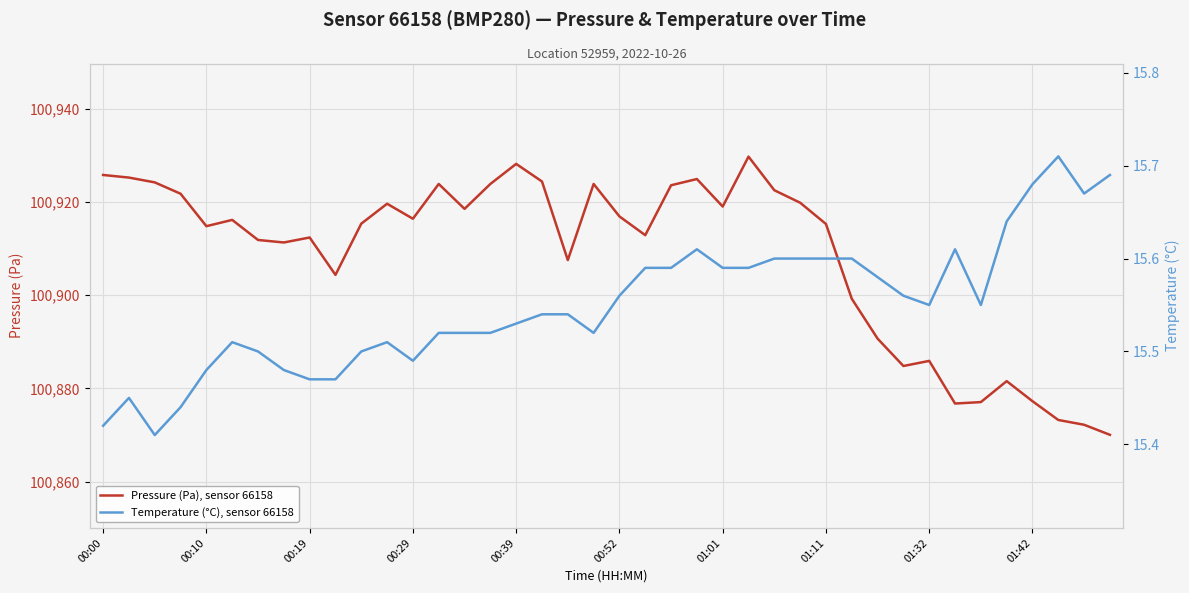

Is it true that Pressure (Pa), sensor 66158 equals 178154.3 at 01:32?

False